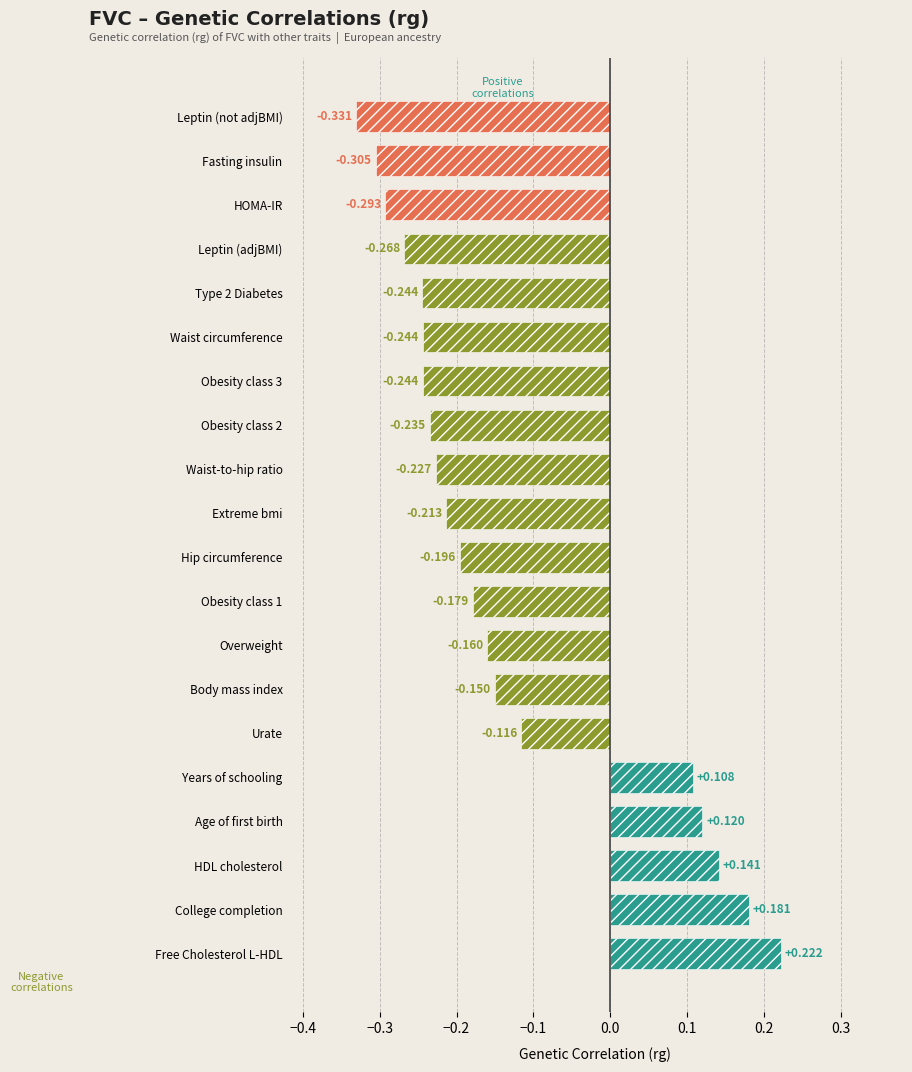

How many data points are above 0?

5